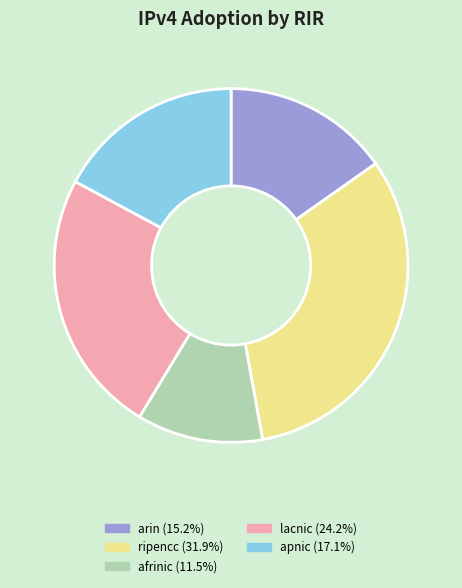

Which has a higher value, afrinic or apnic?

apnic